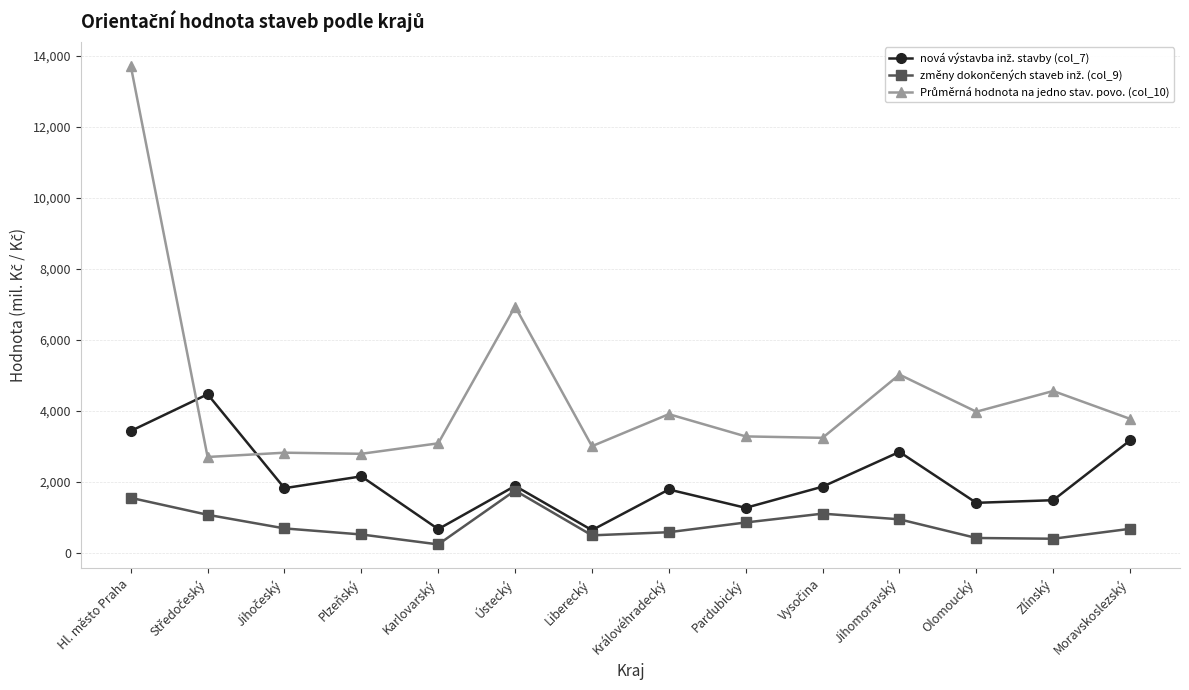

What is the label of the 7th point from the left?

Liberecký